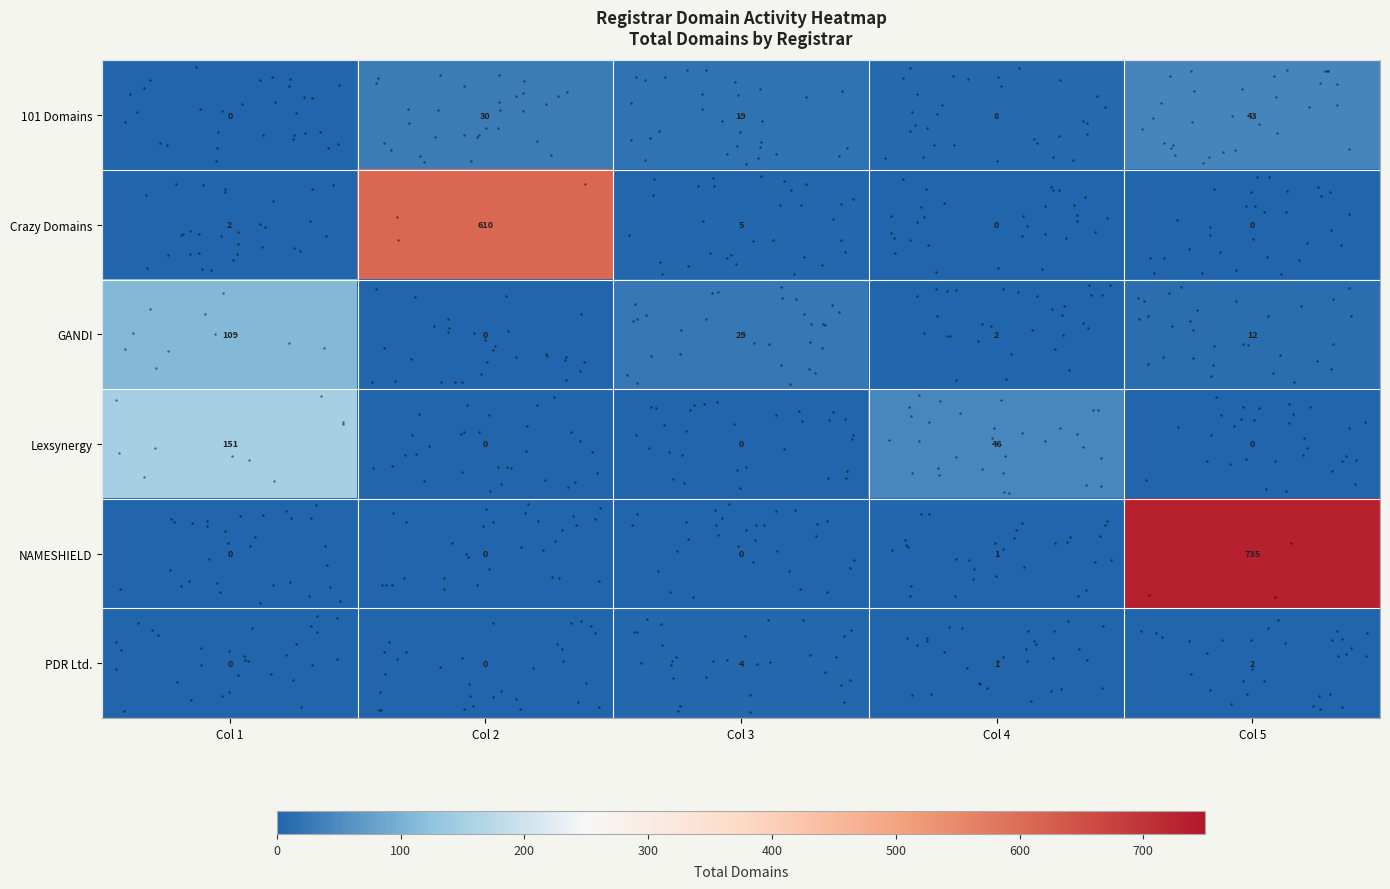

What is the difference between the maximum and minimum values in the Crazy Domains series?

610